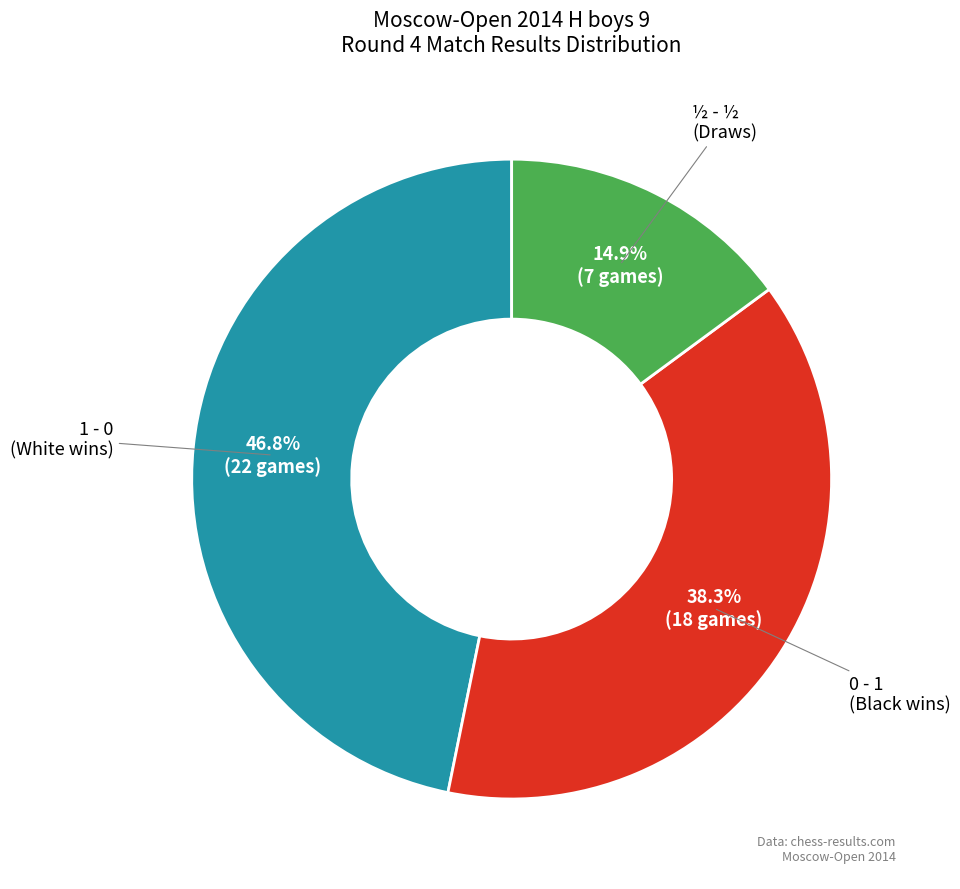

Do 0 - 1 and 1 - 0 together represent more than half of the pie?

Yes